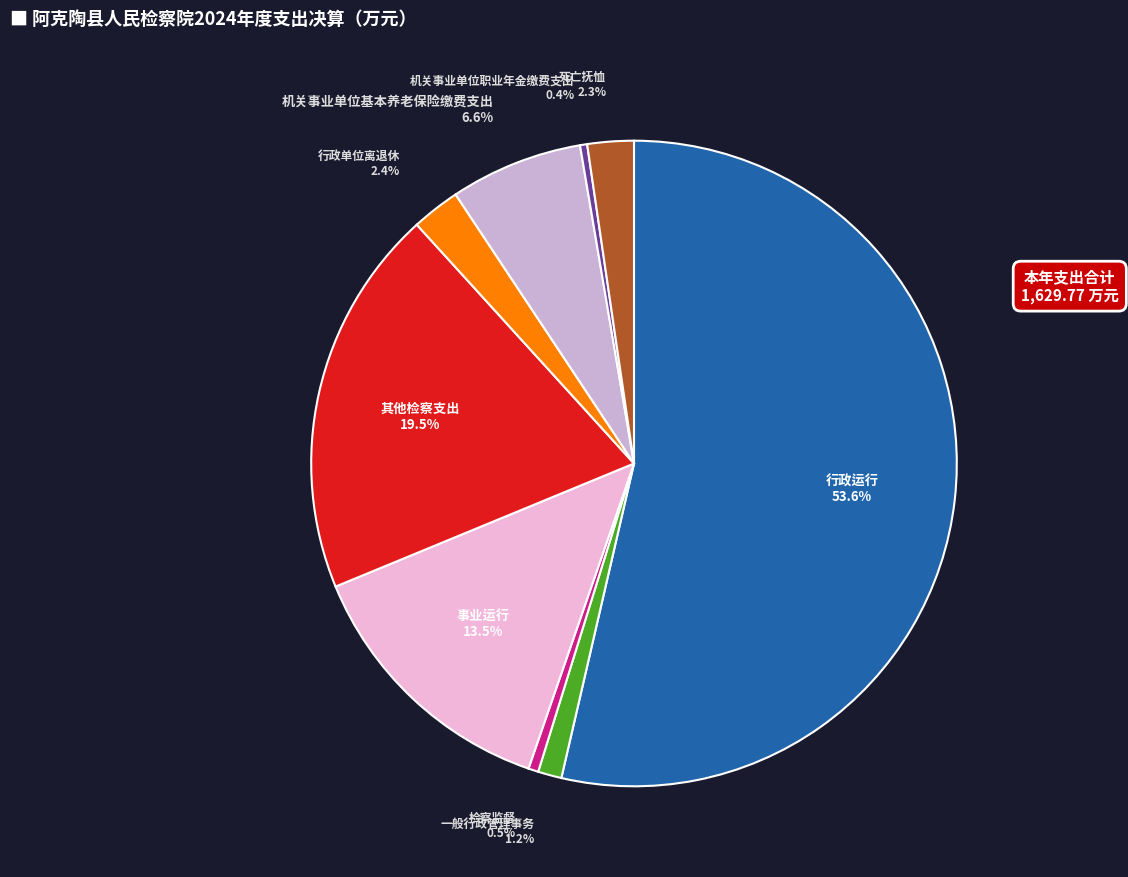

Does 行政运行 represent more than half of the total?

Yes